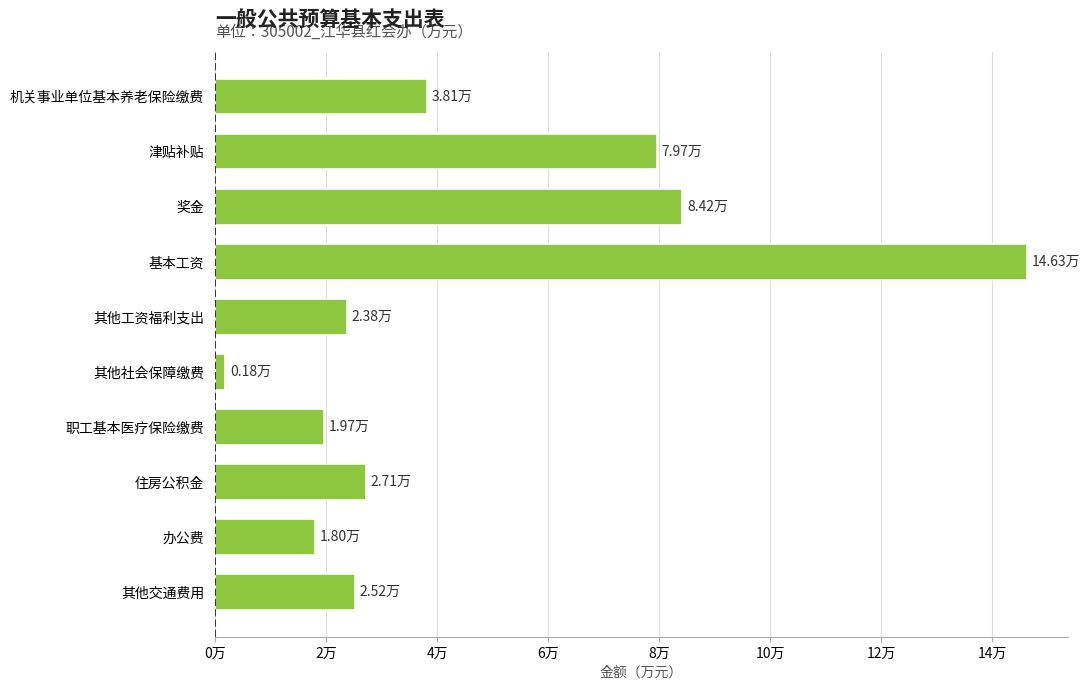

Count the number of data series in this chart.

1